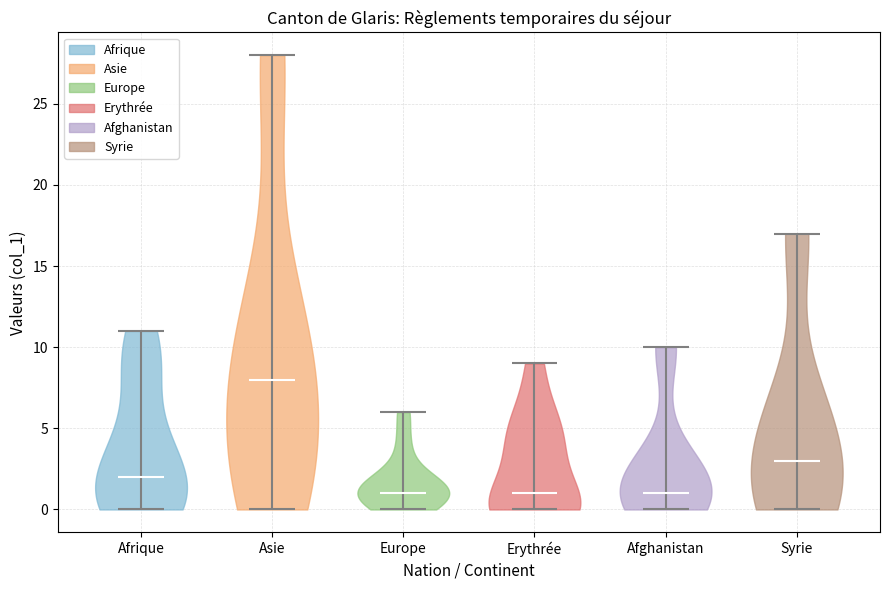

What is the lowest point the violin for Afghanistan reaches on the y-axis? The values are not printed on the chart, so give them approximately, as read against the axis.

0